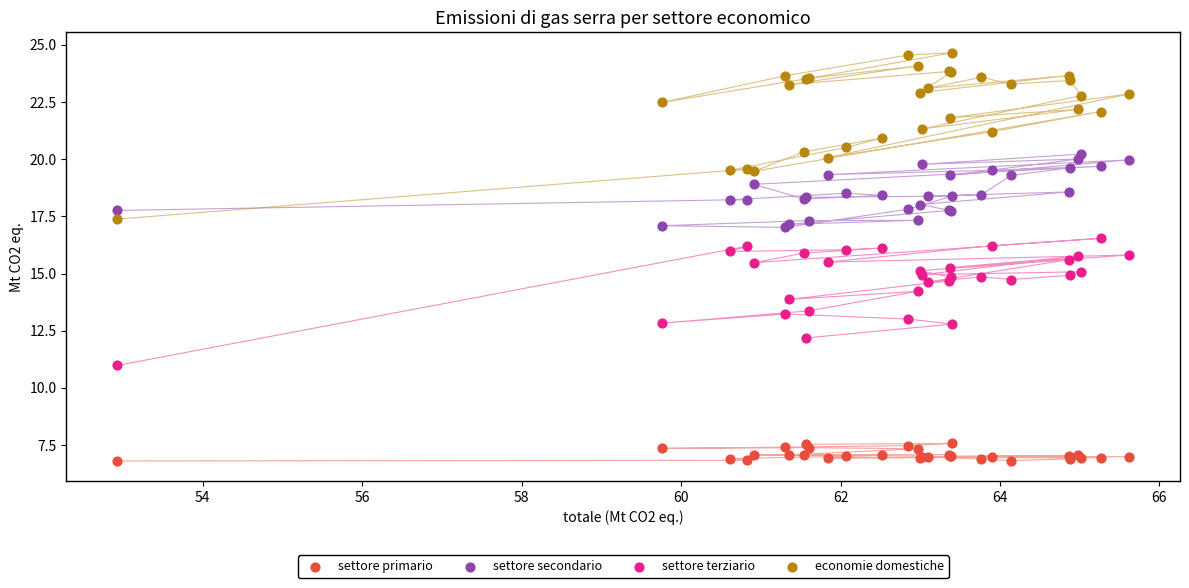

What are all the series names shown in the legend?

settore primario, settore secondario, settore terziario, economie domestiche